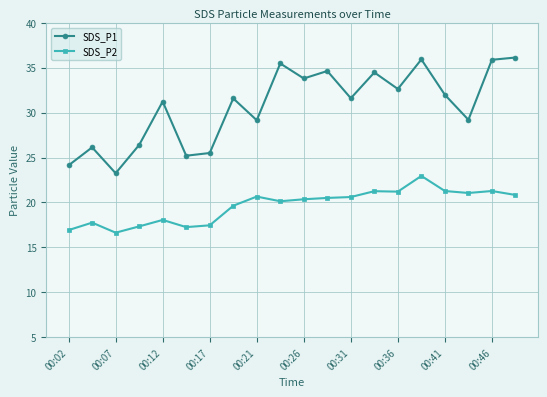

Count the number of data series in this chart.

2